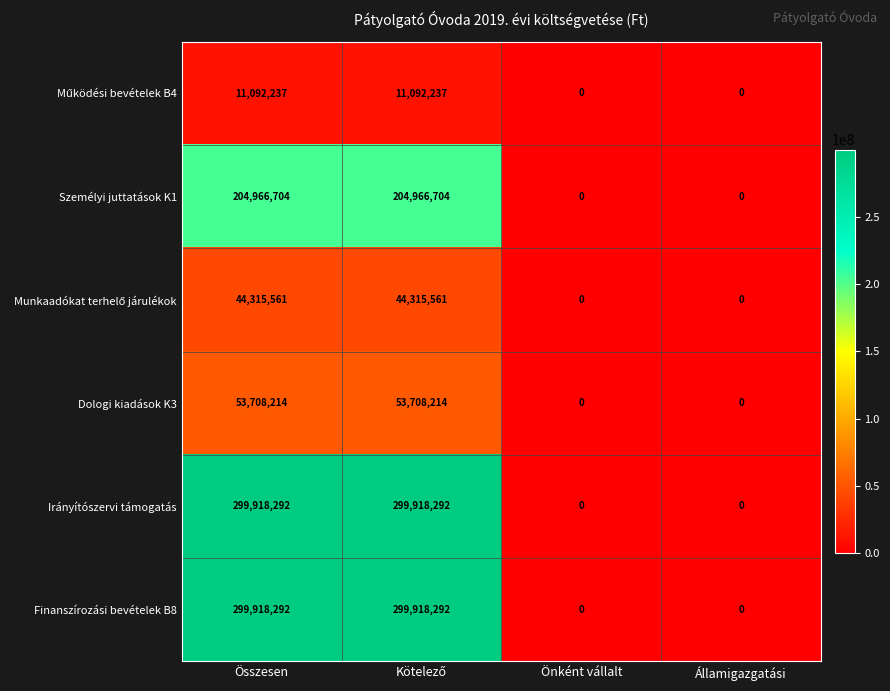

What is the greatest value displayed?

299918292